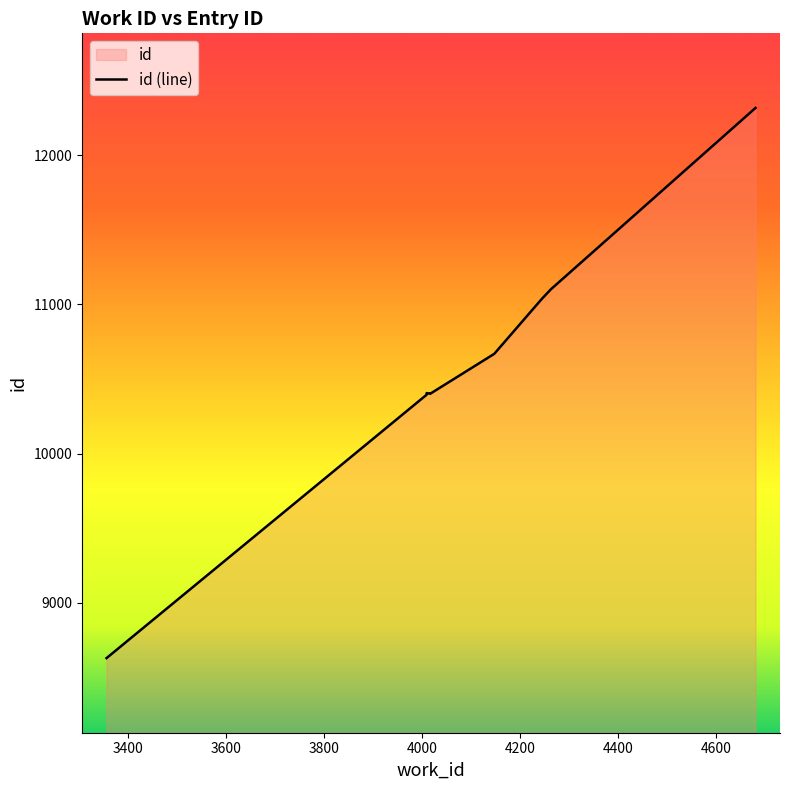

Reading left to right, what are all the values shown in this chart?

8630	10395	10406	10402	10404	10405	10669	11037	11103	12317